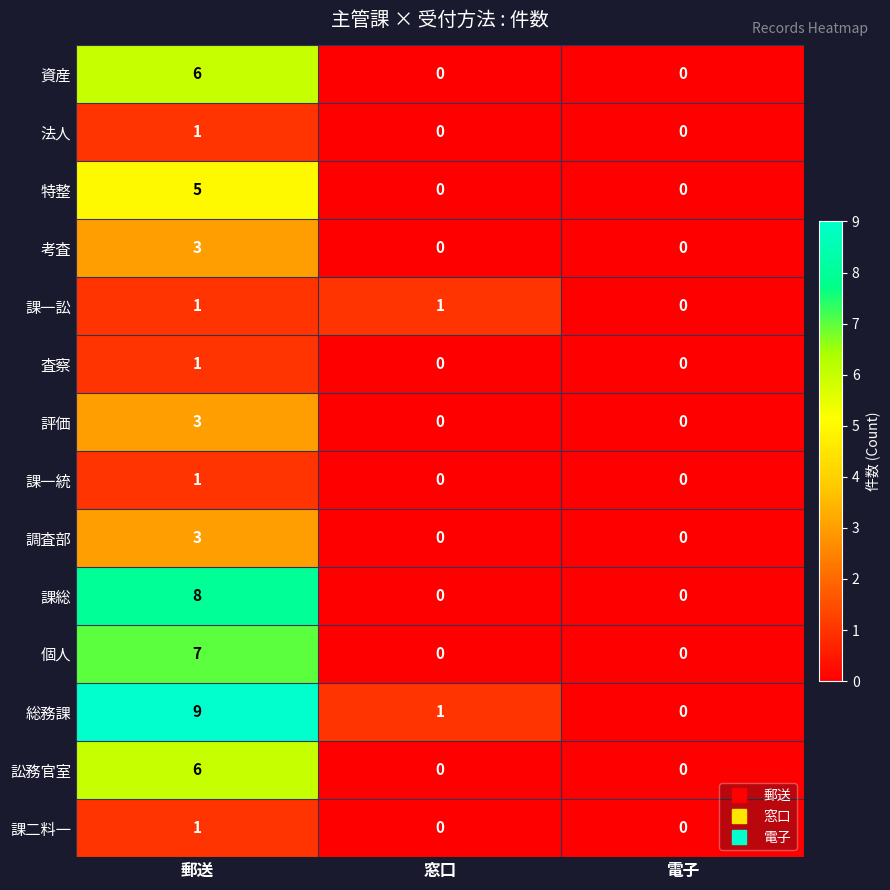

True or false: 課総 has a value of 0 at 電子.

True